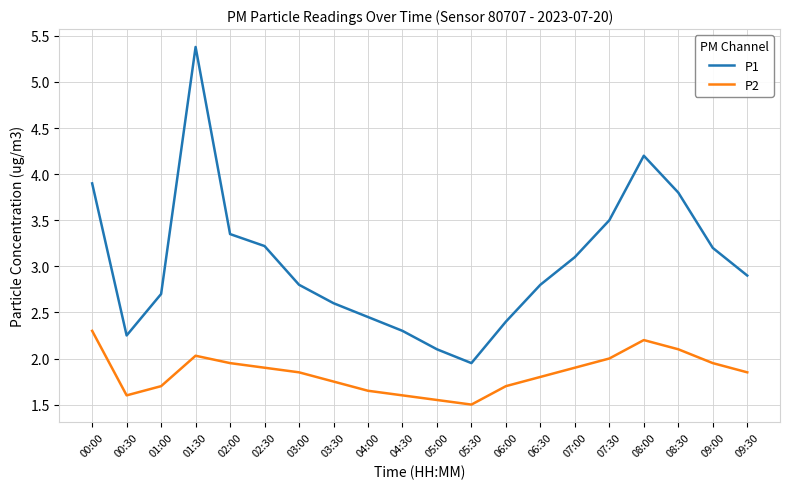

Which series changed the most between 06:00 and 07:30?

P1